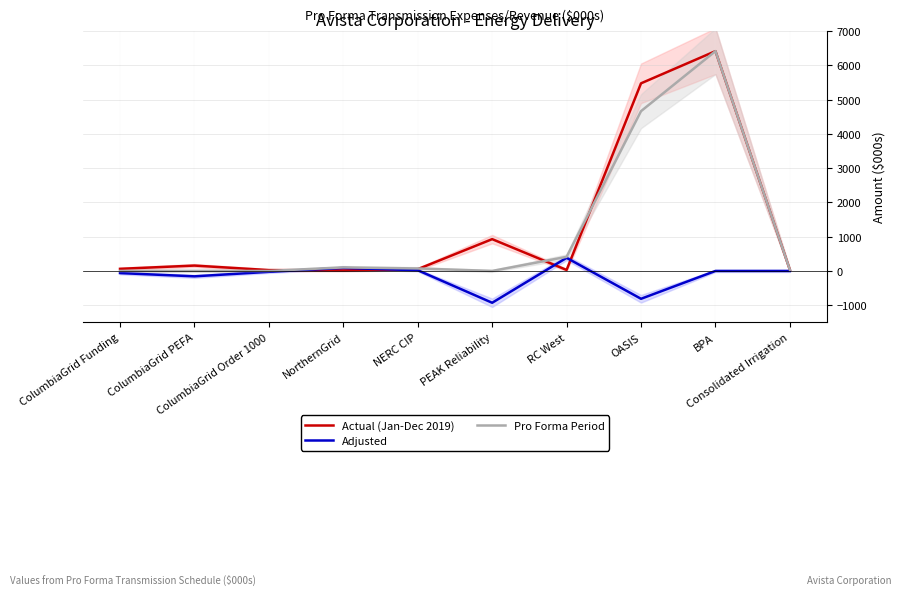

True or false: Pro Forma Period and Actual (Jan-Dec 2019) intersect in this chart.

True